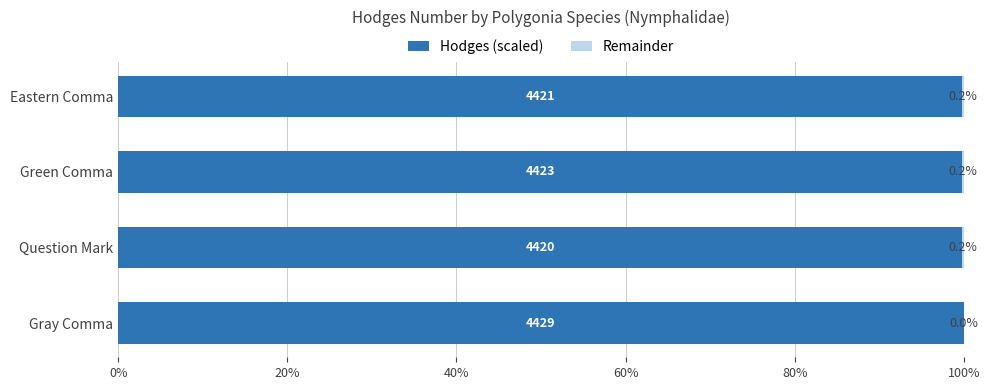

At which label does Hodges (scaled) reach its peak?

Gray Comma